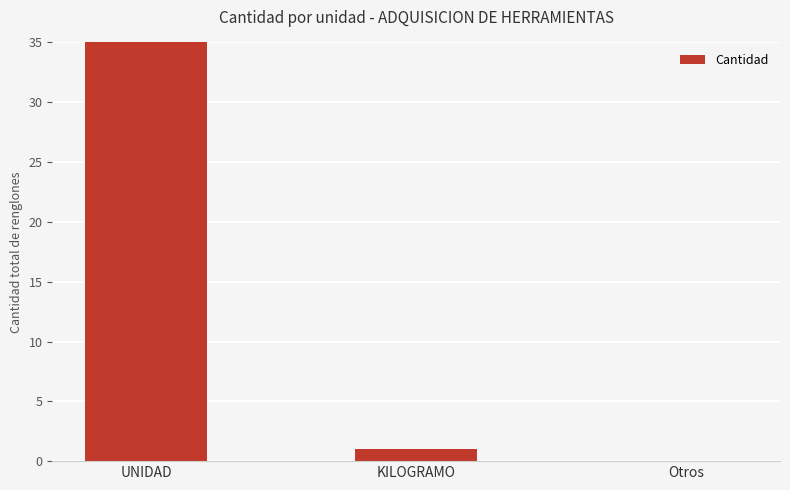

Is it true that the value at Otros is 0?

True